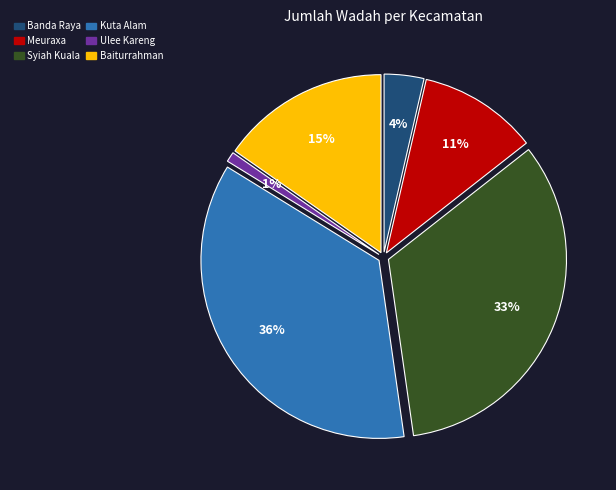

Is it true that Kuta Alam is 36% of the pie?

True